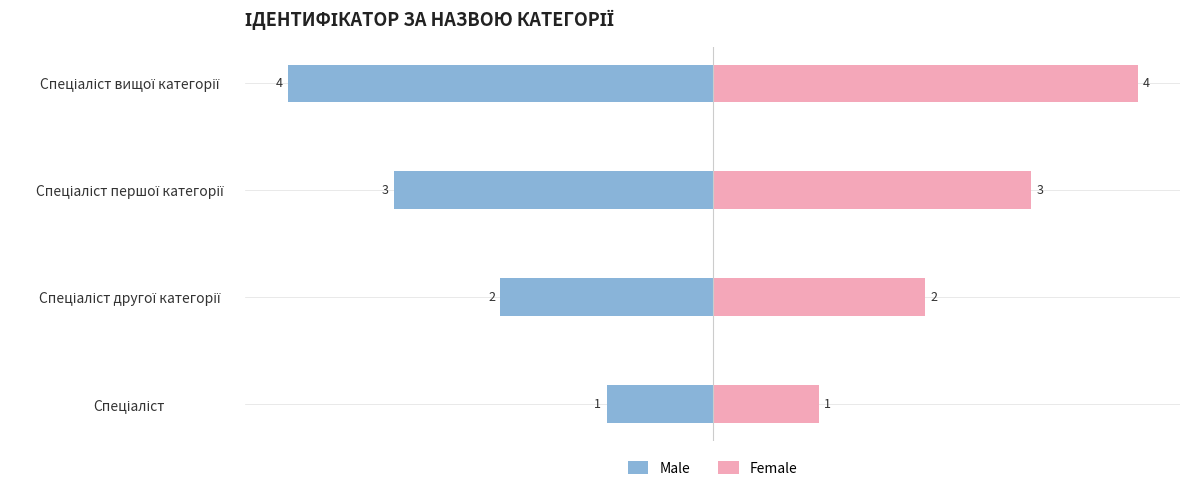

Count the number of categories in the chart.

4